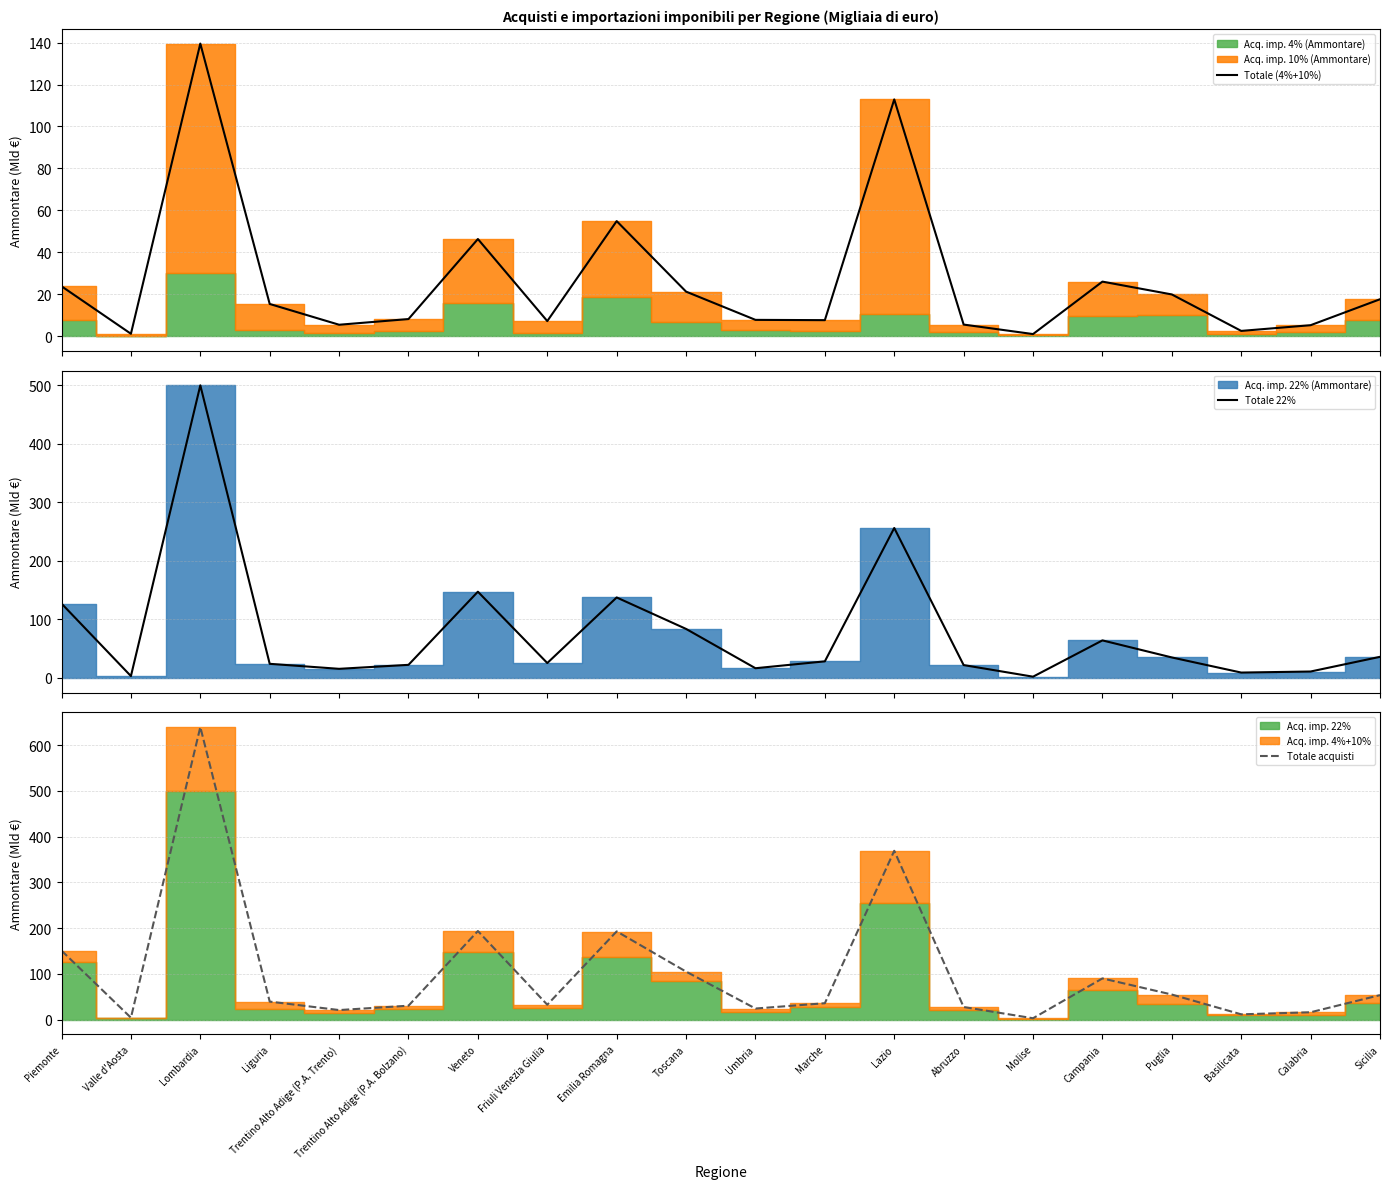

True or false: Totale acquisti has a value of 24.4 at Umbria.

True